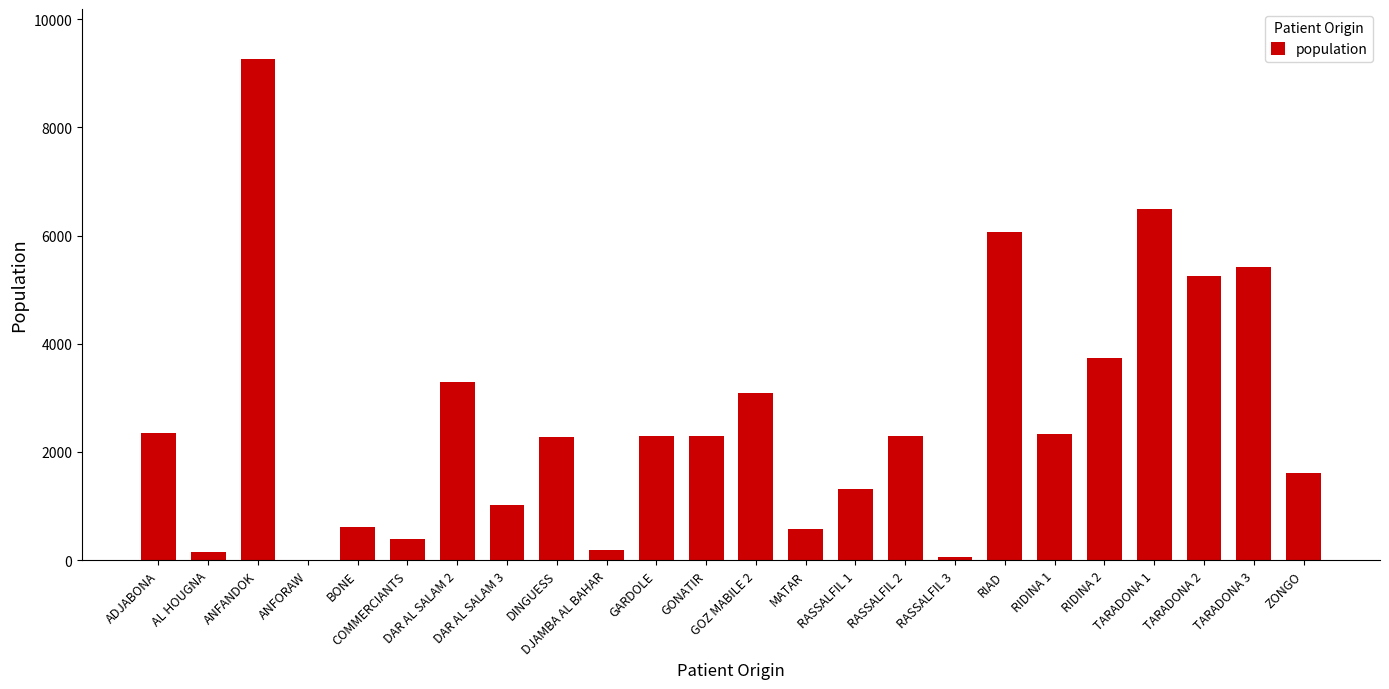

What is the sum of all values?

62336